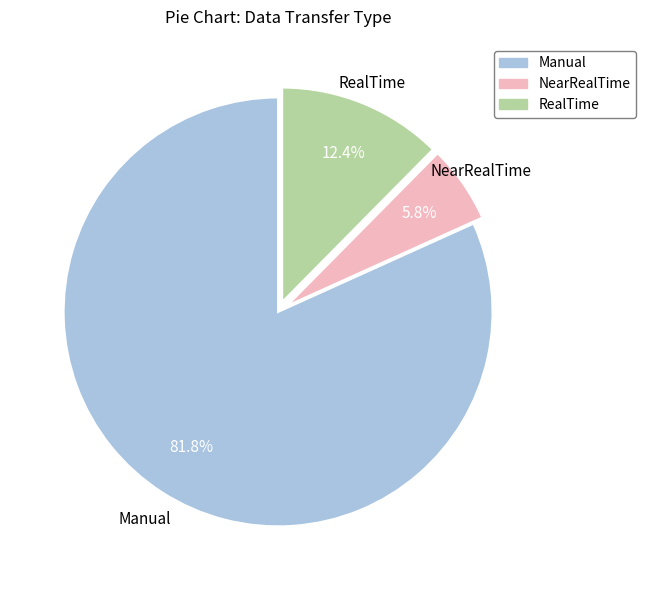

Which category has the smallest portion of the pie?

NearRealTime